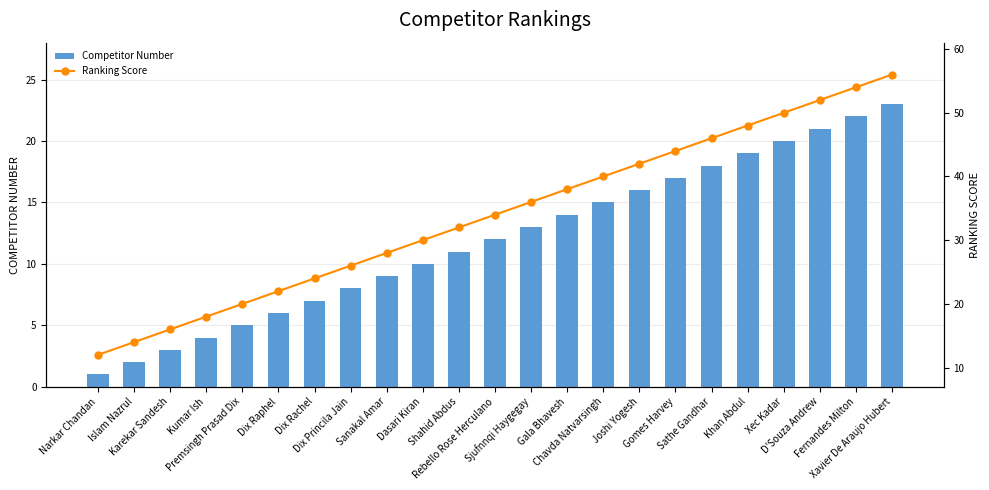

What are all the series names shown in the legend?

Competitor Number, Ranking Score